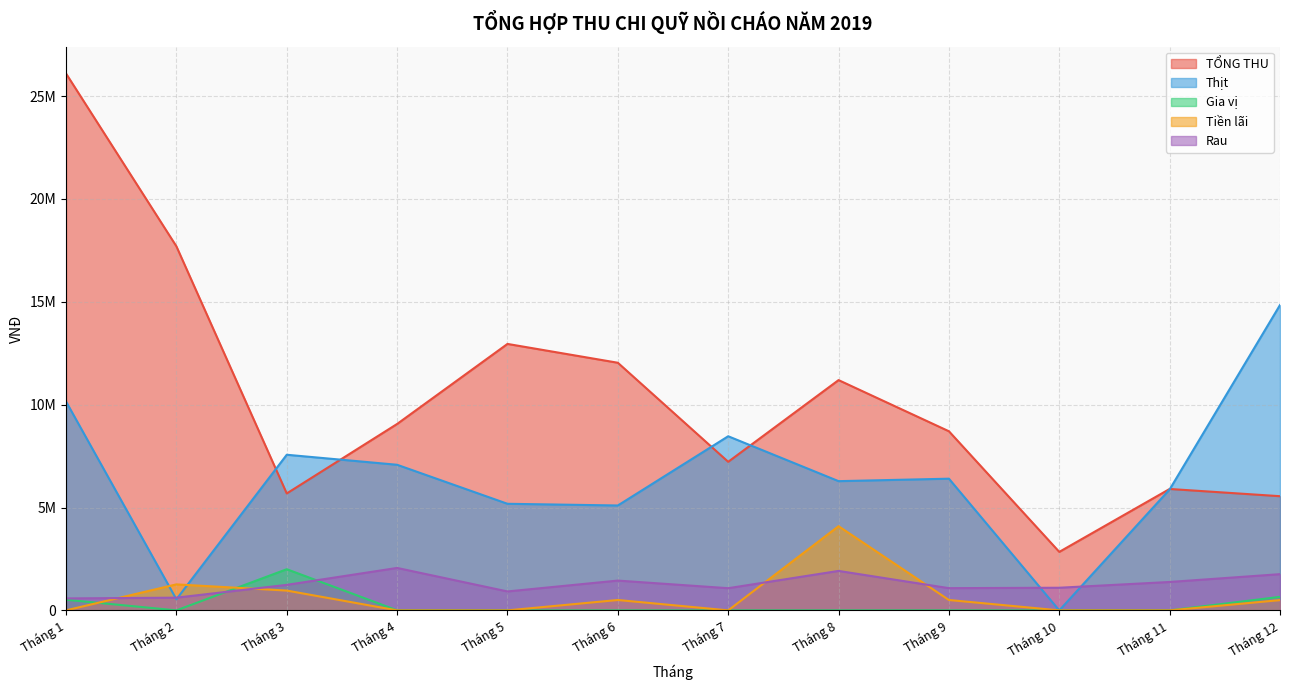

Reading left to right, transcribe all the data shown in this chart.

TỔNG THU: Tháng 1=26093078	Tháng 2=17695439	Tháng 3=5684963	Tháng 4=9061922	Tháng 5=12951678	Tháng 6=12036468	Tháng 7=7222414	Tháng 8=11193459	Tháng 9=8706807	Tháng 10=2844844	Tháng 11=5902413	Tháng 12=5551116
Thịt: Tháng 1=10151400	Tháng 2=540000	Tháng 3=7565200	Tháng 4=7078200	Tháng 5=5182200	Tháng 6=5100000	Tháng 7=8464400	Tháng 8=6282200	Tháng 9=6402200	Tháng 10=0	Tháng 11=5880000	Tháng 12=14842200
Gia vị: Tháng 1=520500	Tháng 2=2200	Tháng 3=2002200	Tháng 4=4400	Tháng 5=2200	Tháng 6=2200	Tháng 7=2200	Tháng 8=2200	Tháng 9=2200	Tháng 10=2200	Tháng 11=2200	Tháng 12=659900
Tiền lãi: Tháng 1=3078	Tháng 2=1265439	Tháng 3=964963	Tháng 4=1922	Tháng 5=1678	Tháng 6=506468	Tháng 7=2414	Tháng 8=4093459	Tháng 9=506807	Tháng 10=2544	Tháng 11=2413	Tháng 12=501116
Rau: Tháng 1=582200	Tháng 2=620000	Tháng 3=1242200	Tháng 4=2064400	Tháng 5=922200	Tháng 6=1450000	Tháng 7=1080000	Tháng 8=1919900	Tháng 9=1082200	Tháng 10=1102200	Tháng 11=1382200	Tháng 12=1762200